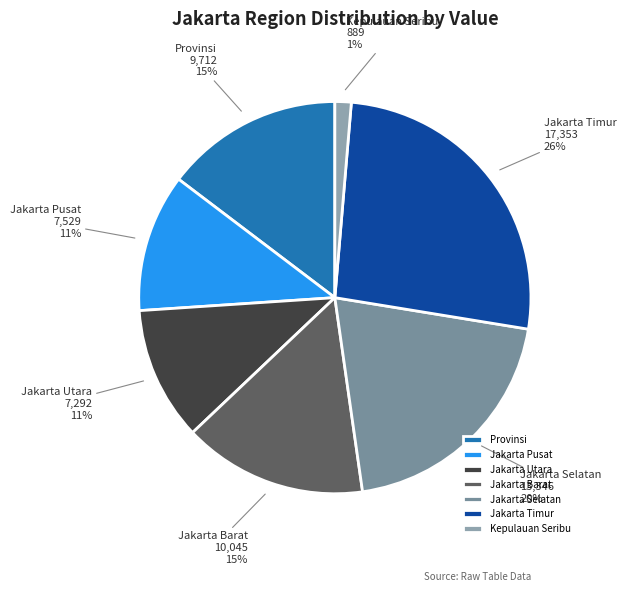

How many slices are in this pie chart?

7